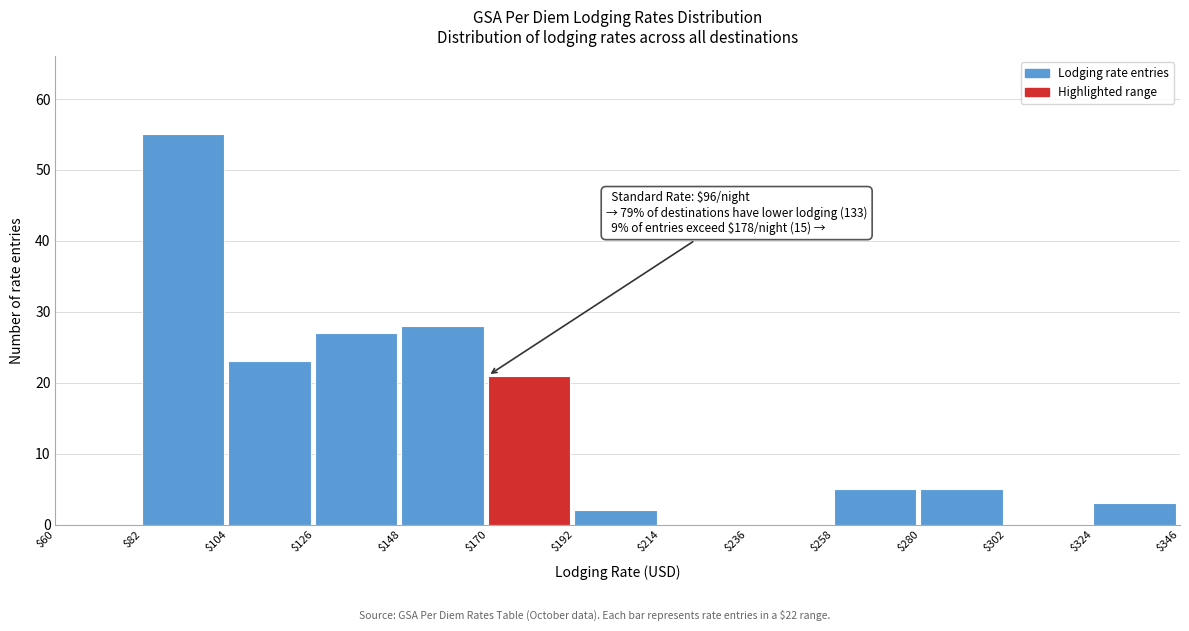

Over which range of the x-axis is the bar tallest?

$82 to $104